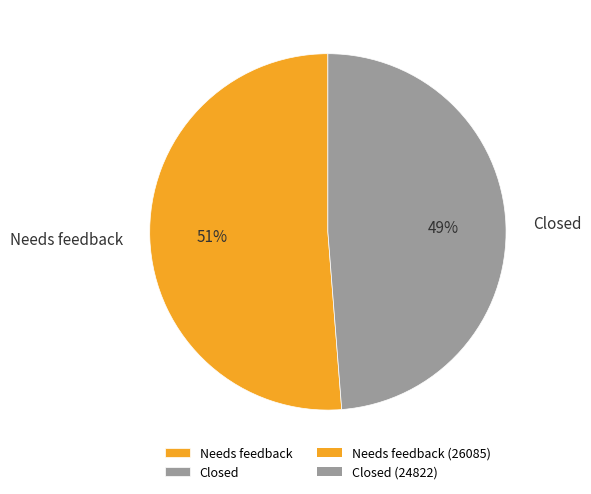

What is the largest slice in the pie chart?

Needs feedback